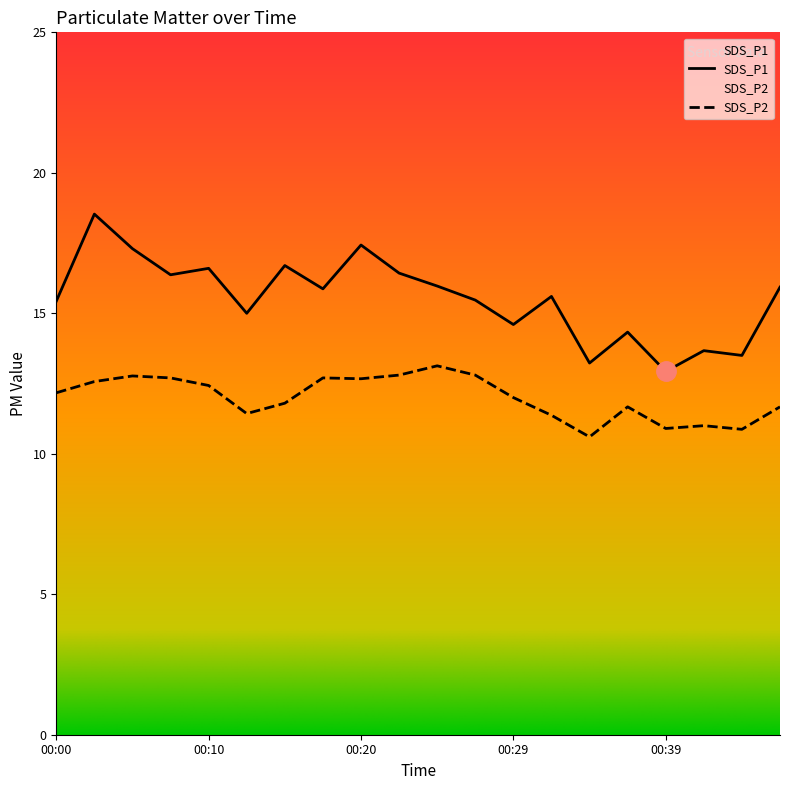

What is the difference between the maximum and second lowest values in the SDS_P2 series?

2.3